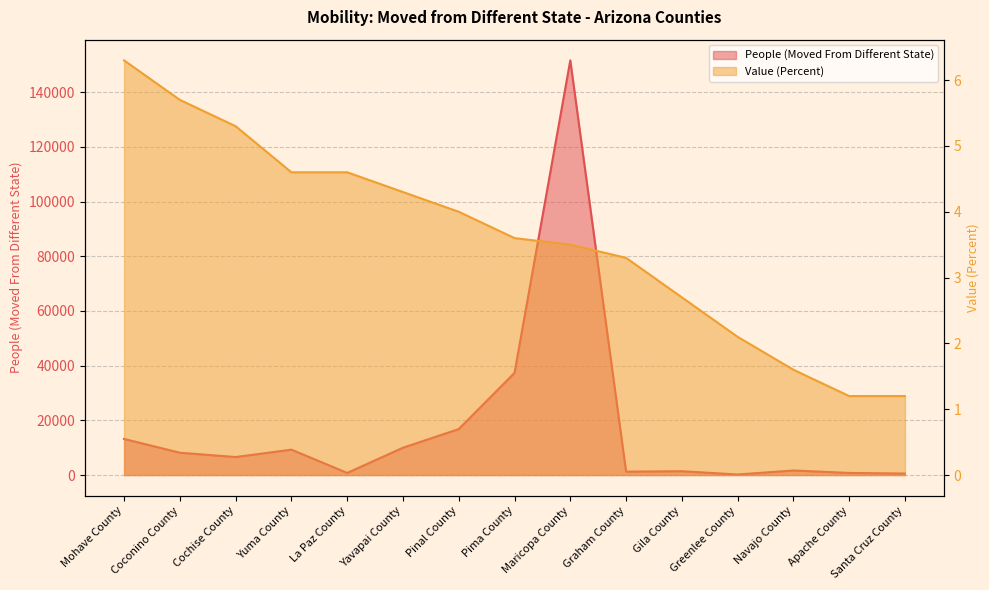

Reading right to left, extract all data points from this chart.

People (Moved From Different State): Santa Cruz County=544.0	Apache County=769.0	Navajo County=1667.0	Greenlee County=198.0	Gila County=1396.0	Graham County=1246.0	Maricopa County=151586.0	Pima County=37346.0	Pinal County=16799.0	Yavapai County=9988.0	La Paz County=767.0	Yuma County=9284.0	Cochise County=6580.0	Coconino County=8156.0	Mohave County=13196.0
Value (Percent): Santa Cruz County=1.2	Apache County=1.2	Navajo County=1.6	Greenlee County=2.1	Gila County=2.7	Graham County=3.3	Maricopa County=3.5	Pima County=3.6	Pinal County=4.0	Yavapai County=4.3	La Paz County=4.6	Yuma County=4.6	Cochise County=5.3	Coconino County=5.7	Mohave County=6.3